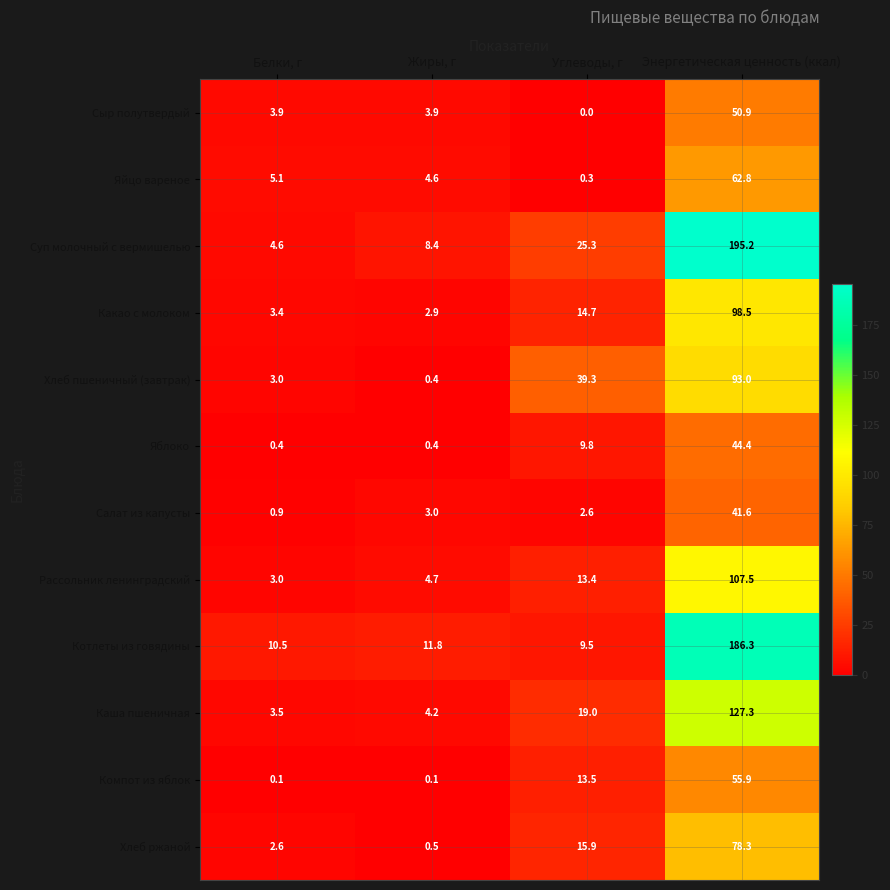

What is the greatest value displayed?

195.2